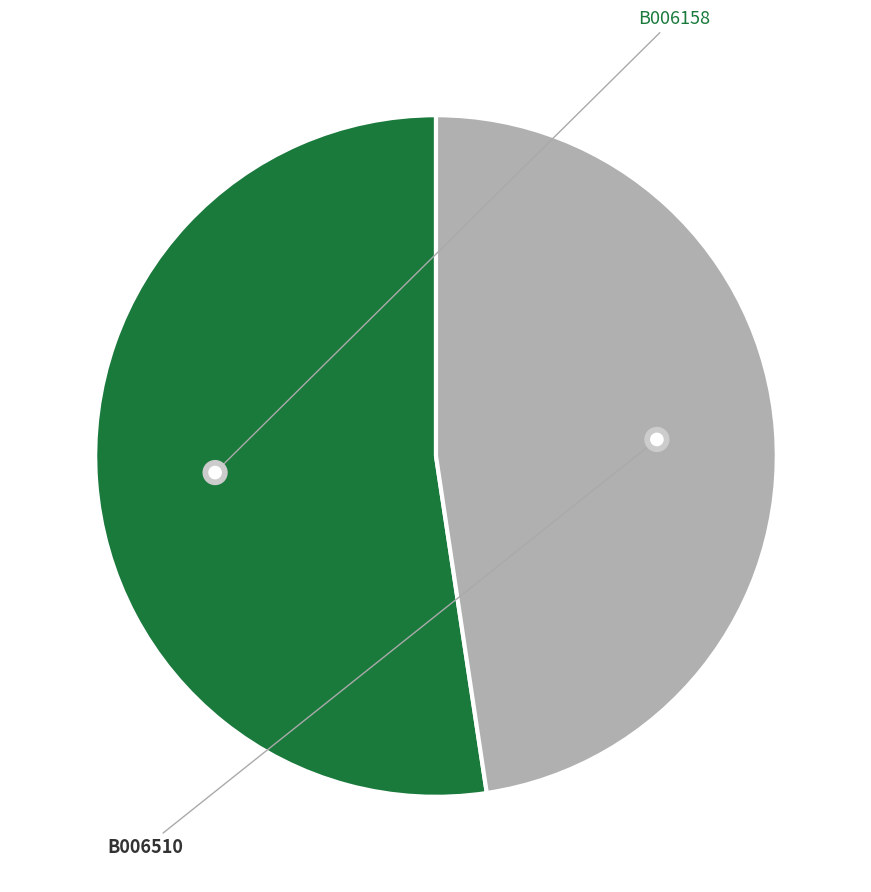

To the nearest percent, what portion does B006510 represent?

48%